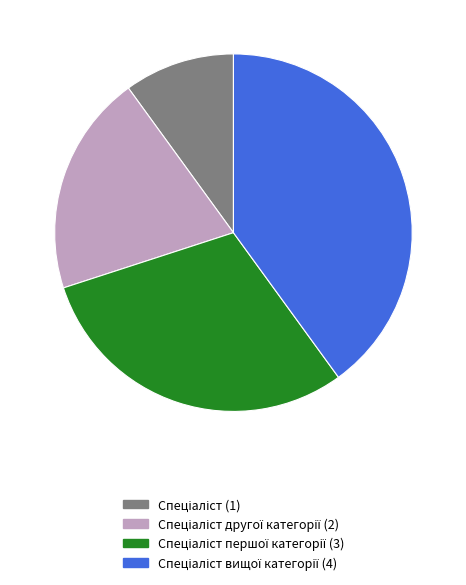

Is there any slice that represents more than half of the pie?

No